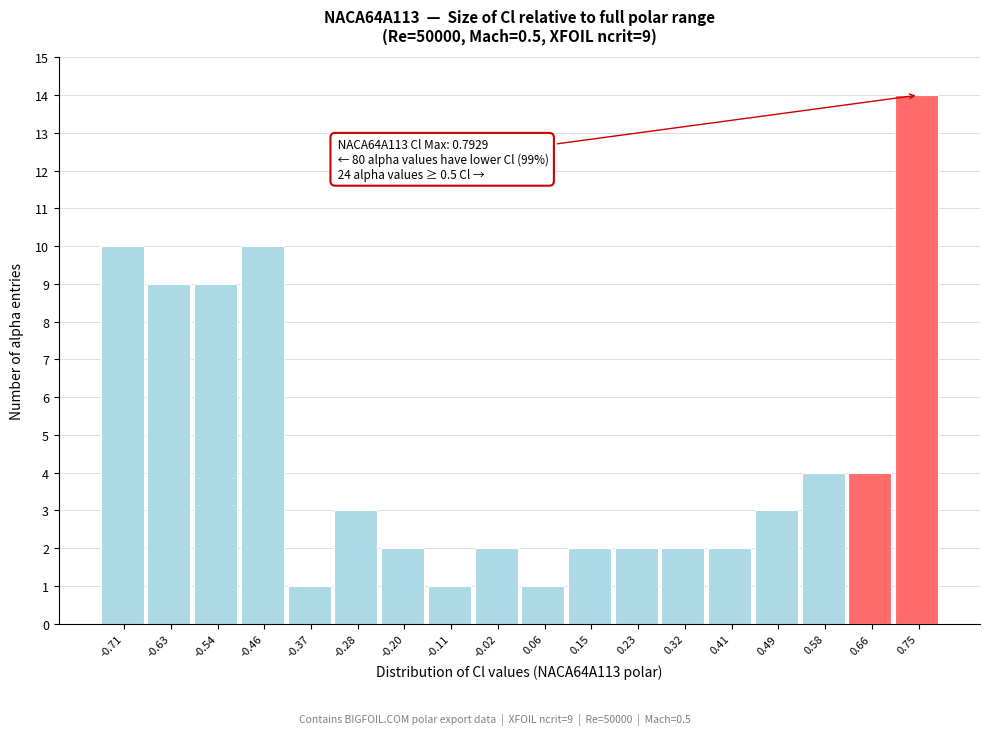

Which range on the x-axis has the tallest bar?

0.71 to 0.79